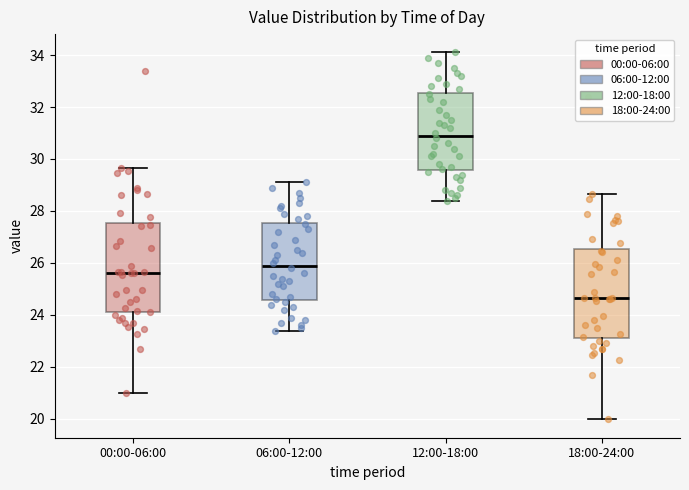

Which box's median line is the lowest?

18:00-24:00